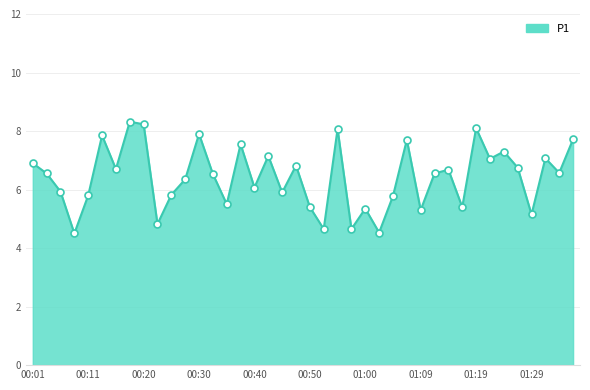

What is the difference between the maximum and minimum values?

3.8